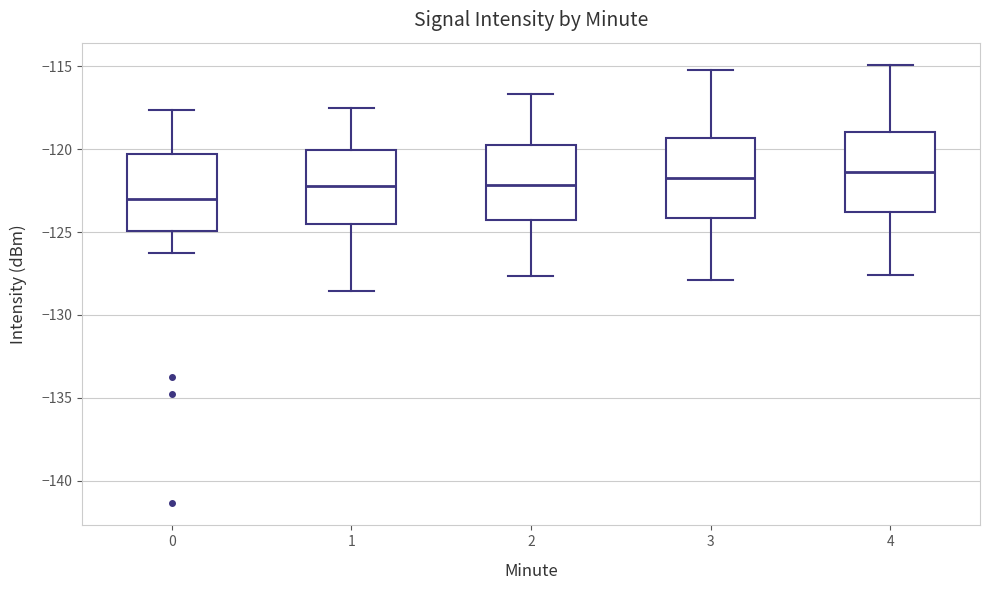

Reading left to right, read every box against the y-axis: the position of its median line, the range the box covers, and the ends of its whiskers. The values are not printed on the chart, so give them approximately, as read against the axis.

0: median -123.0, box -125.0 to -120.5, whiskers -126.5 to -117.5
1: median -122.0, box -124.5 to -120.0, whiskers -128.5 to -117.5
2: median -122.0, box -124.5 to -120.0, whiskers -127.5 to -116.5
3: median -121.5, box -124.0 to -119.5, whiskers -128.0 to -115.0
4: median -121.5, box -124.0 to -119.0, whiskers -127.5 to -115.0